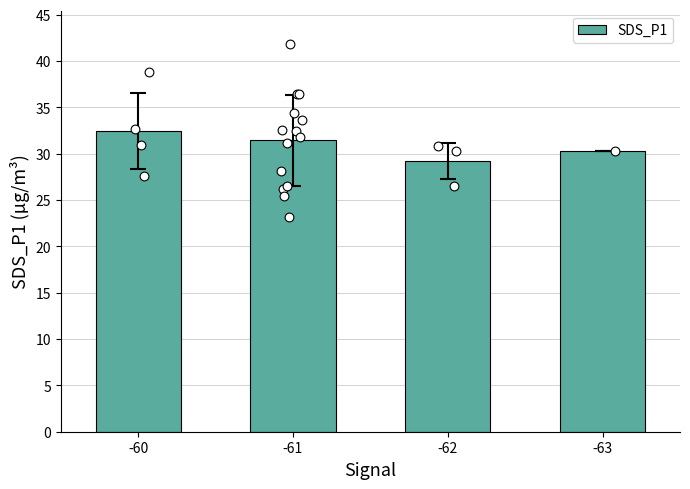

What is the change in value from -60 to -63?

-2.2